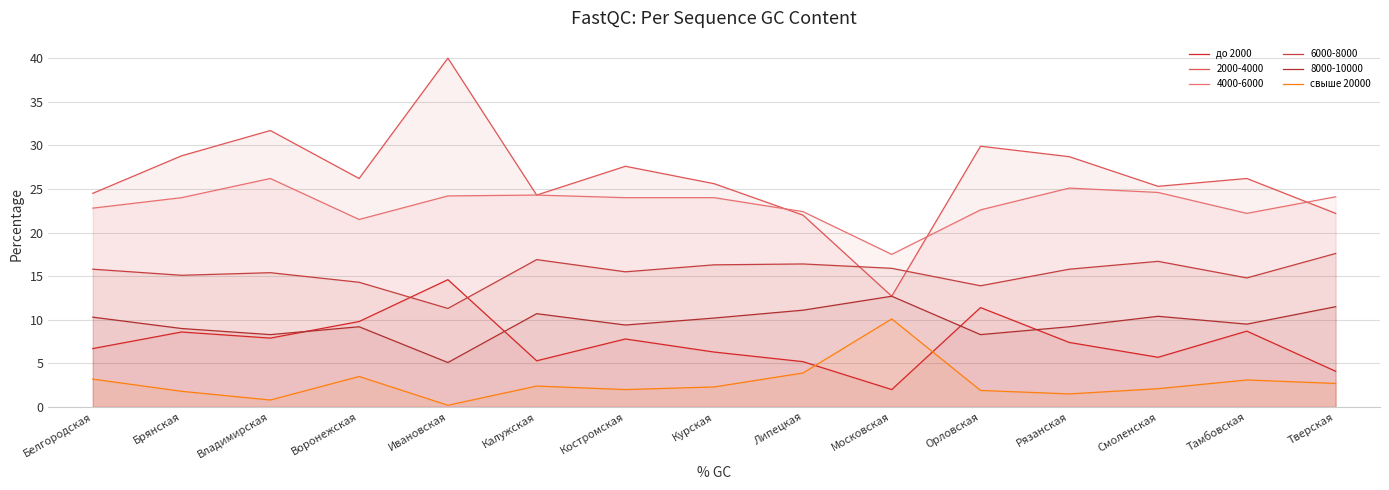

How many interior local valleys does the свыше 20000 series have?

4